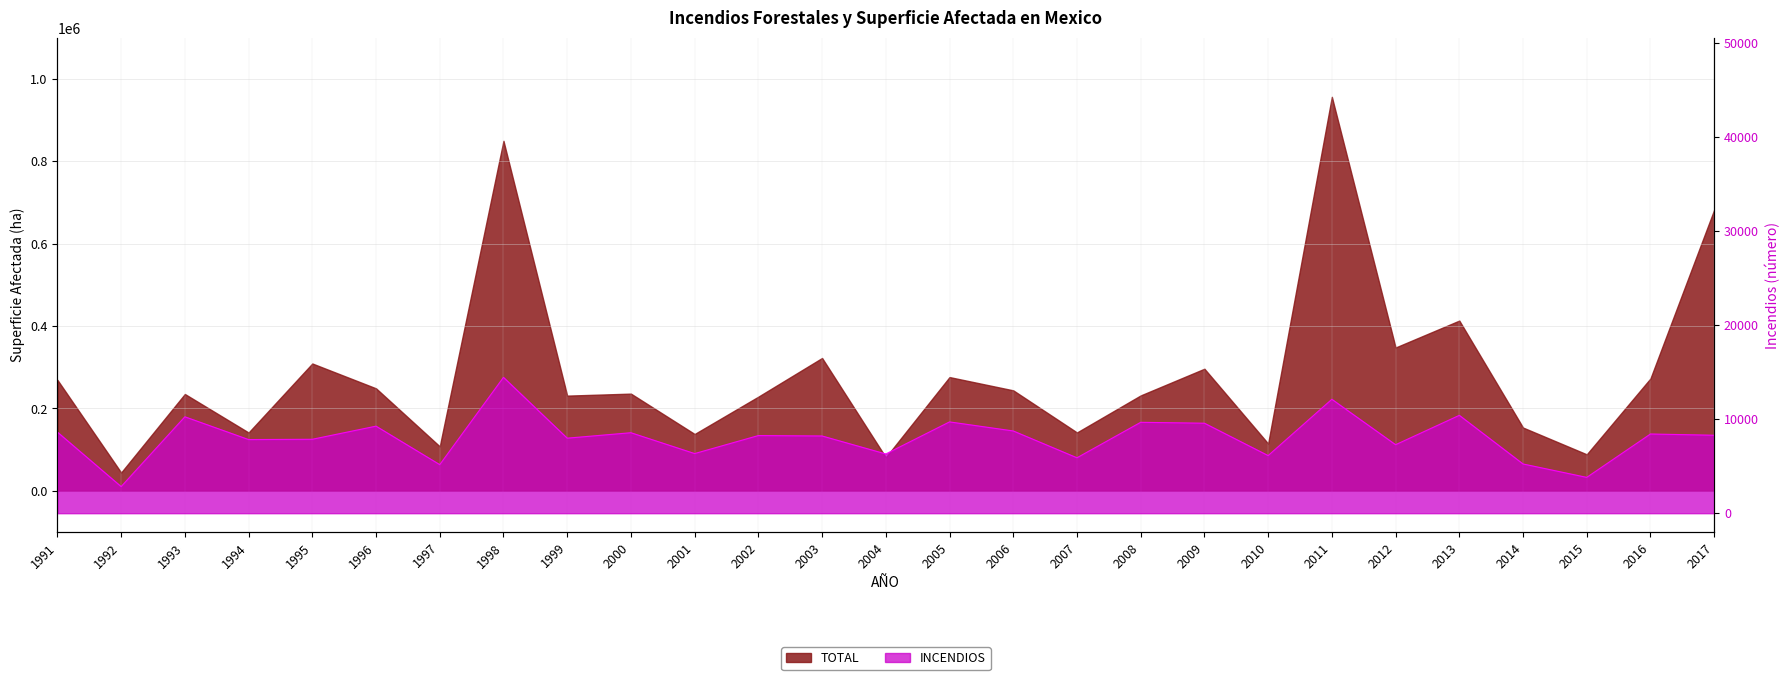

What is the smallest value displayed?

2829